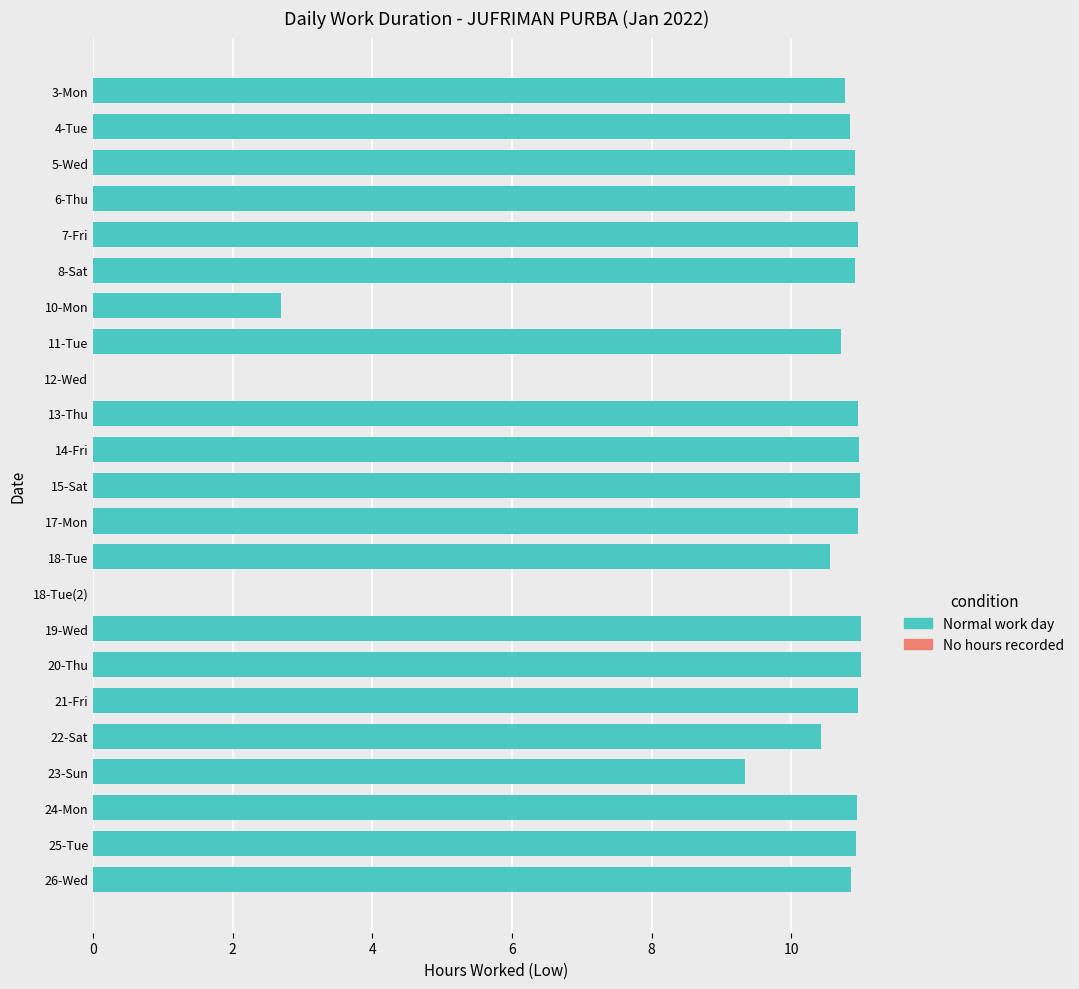

How many categories are shown in the chart?

23